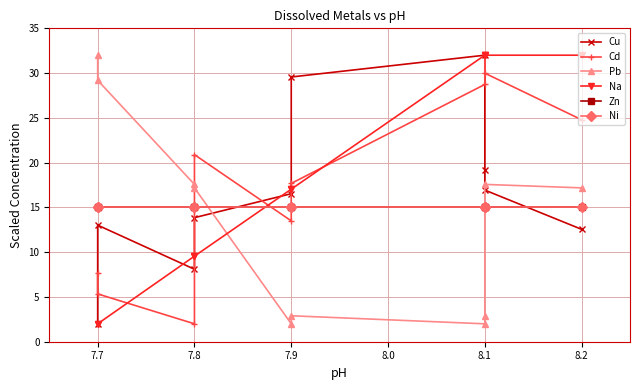

True or false: Na has a value of 32.0 at 8.1.

True